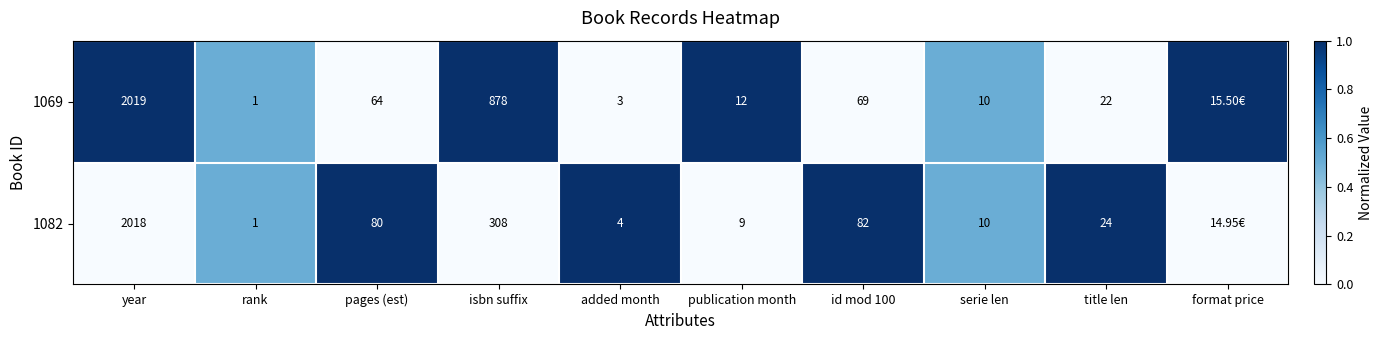

What is the sum of the 1069 values at year and publication month?

2031